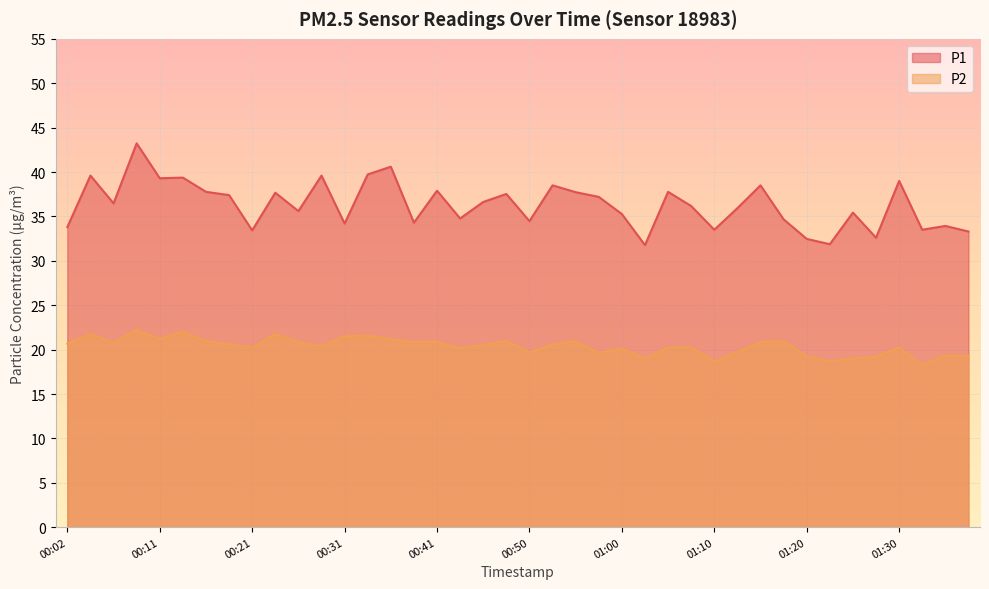

Between 01:34 and 01:00, which is larger?

01:00